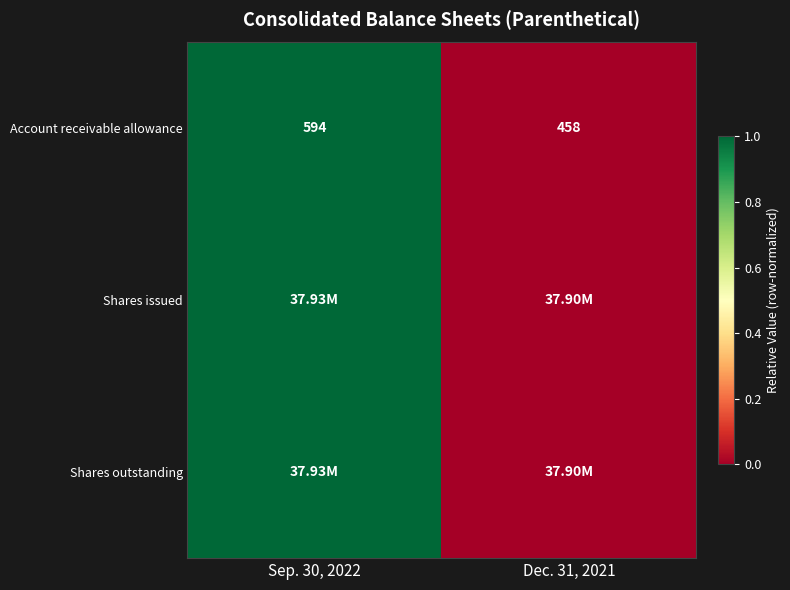

What is the difference between the Account receivable allowance values at Sep. 30, 2022 and Dec. 31, 2021?

136